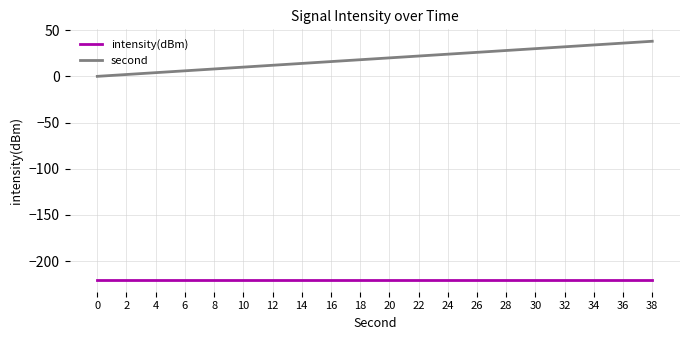

Between 10 and 28, which series saw the biggest shift?

second